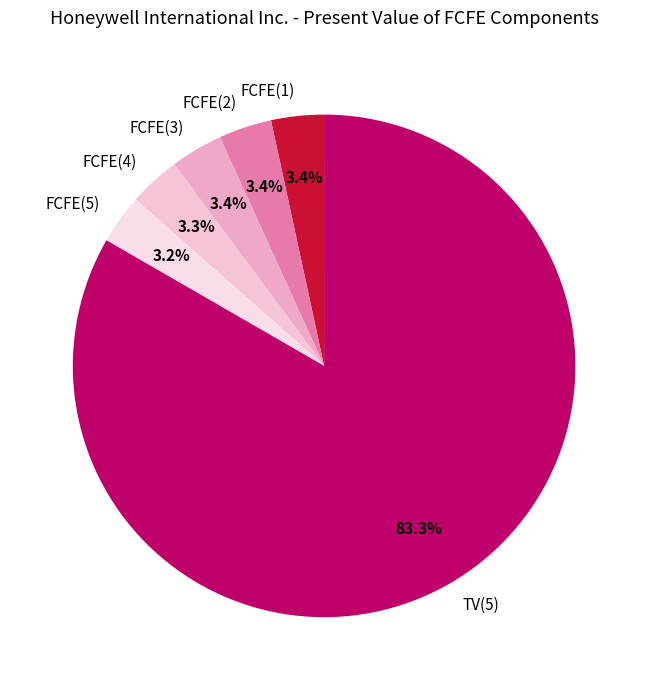

Does TV(5) represent more than half of the total?

Yes